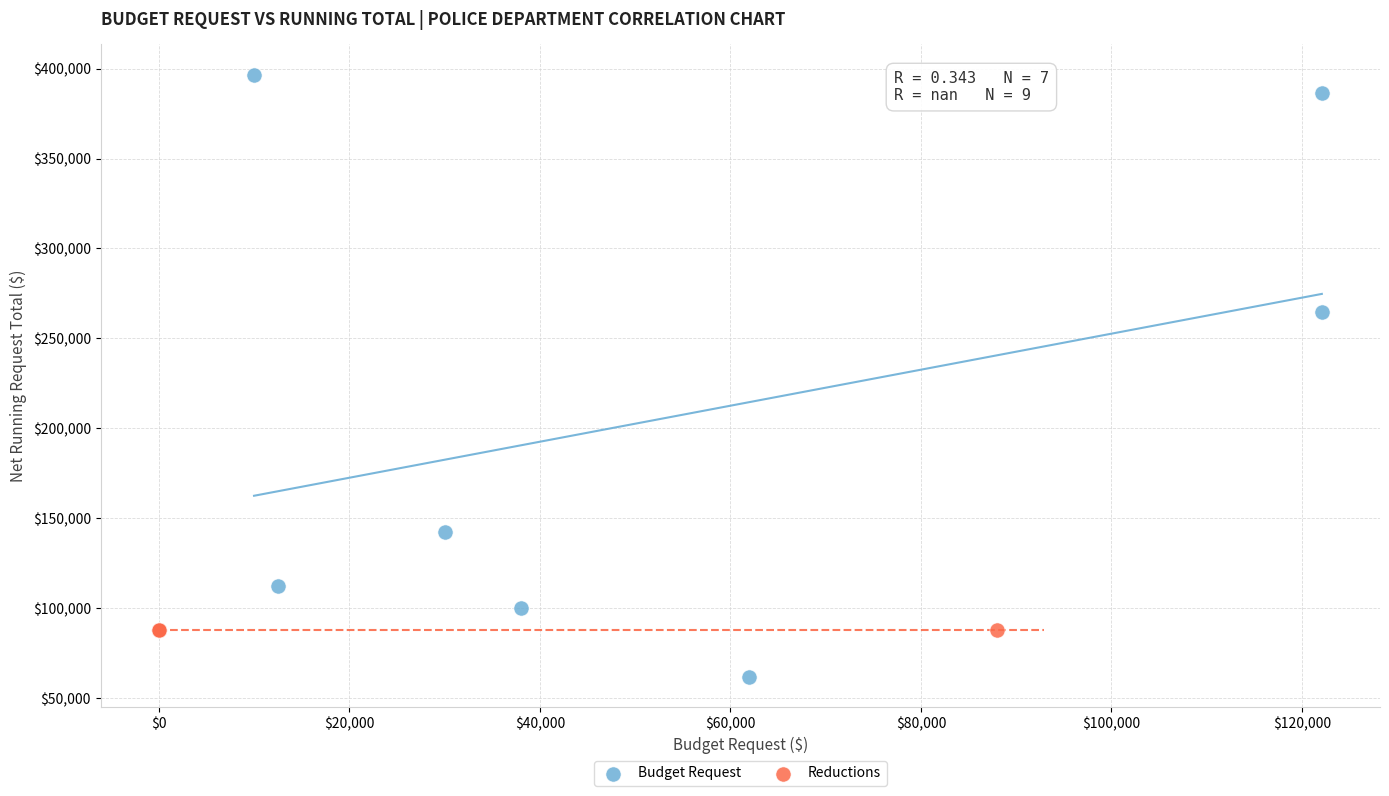

Which series reaches the minimum Y coordinate?

Budget Request